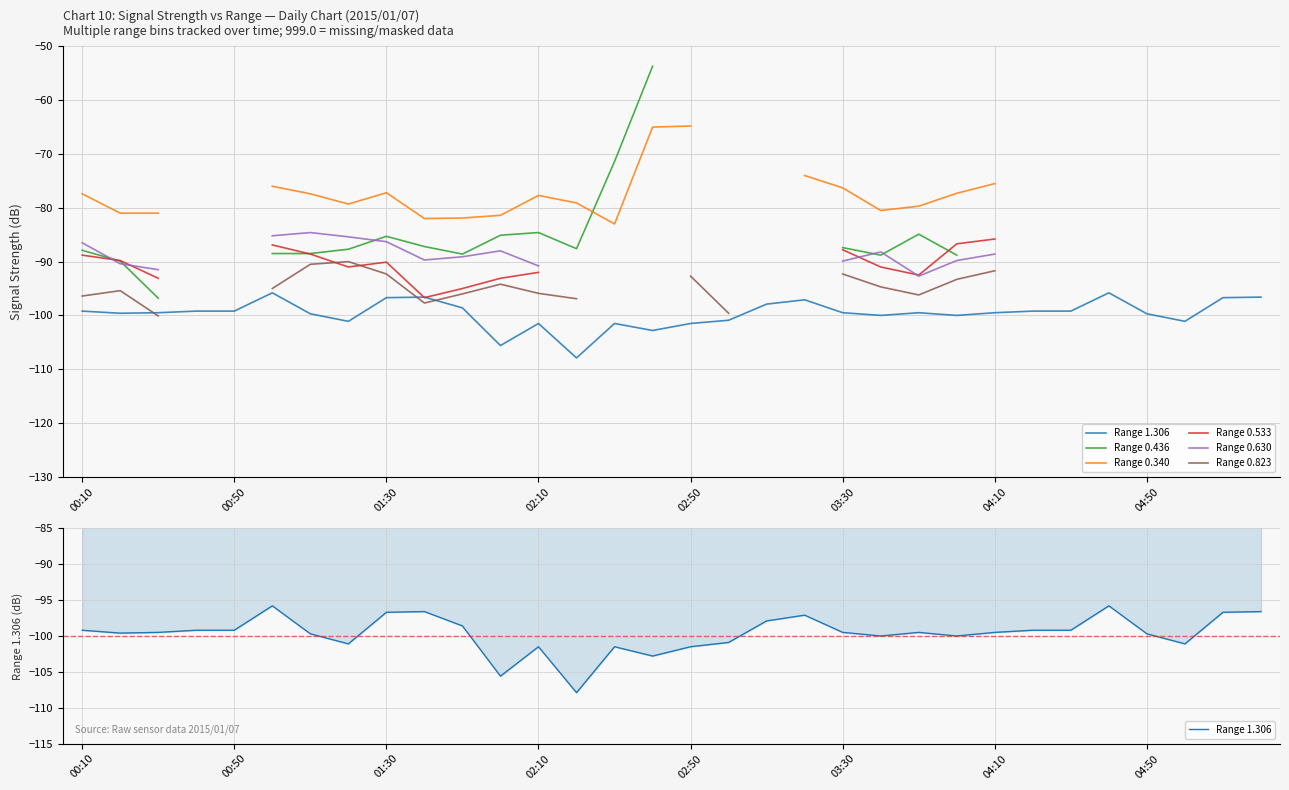

True or false: Range 0.630 and Range 0.533 cross at least once.

True